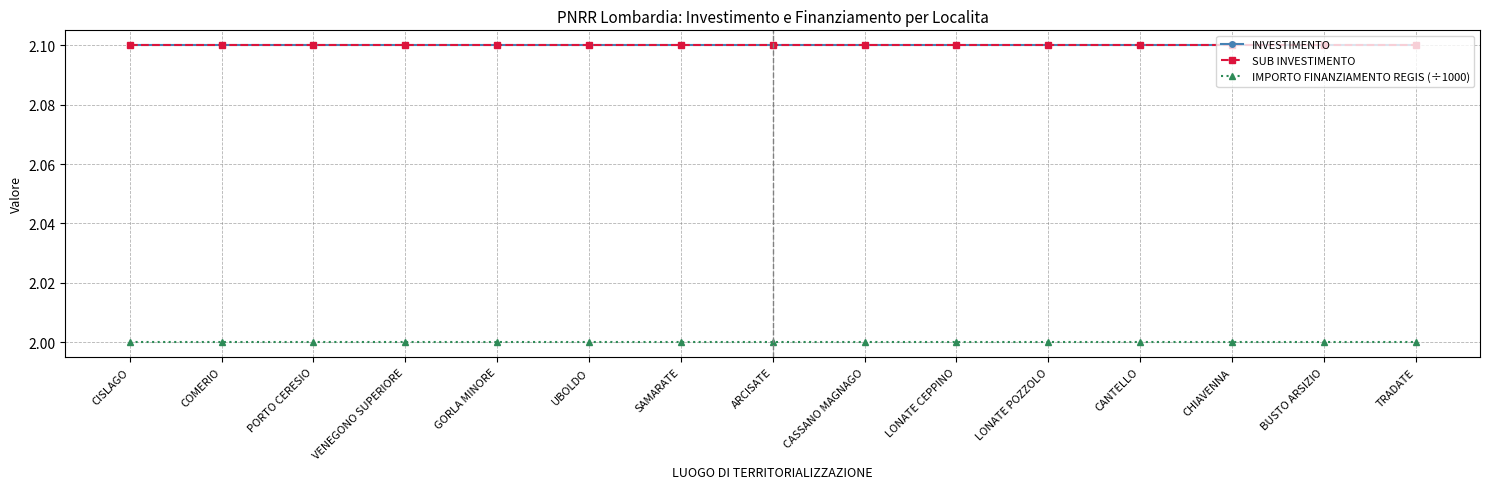

What is the value of the SUB INVESTIMENTO point at the 6th from the left?

2.1